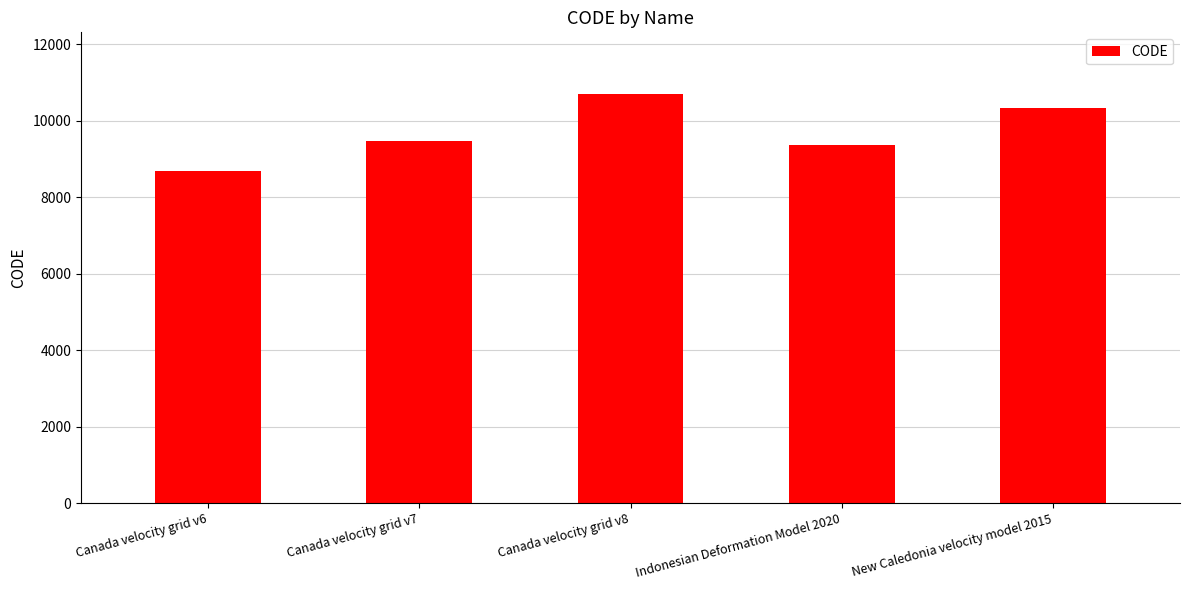

What is the label of the 5th bar from the left?

New Caledonia velocity model 2015